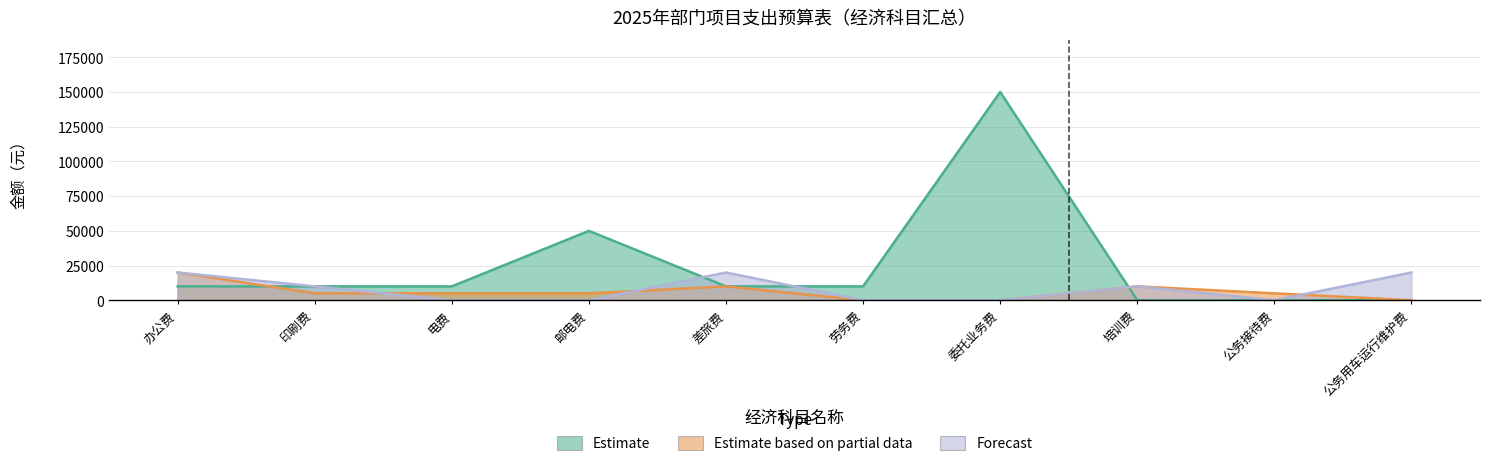

How many data points does each series have?

10